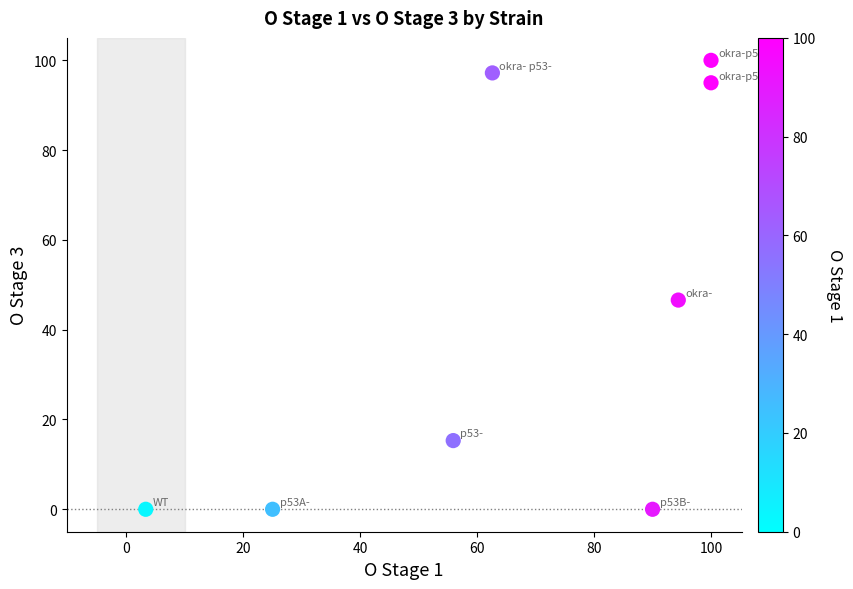

What Y value in the scatter plot is closest to 50?

46.6